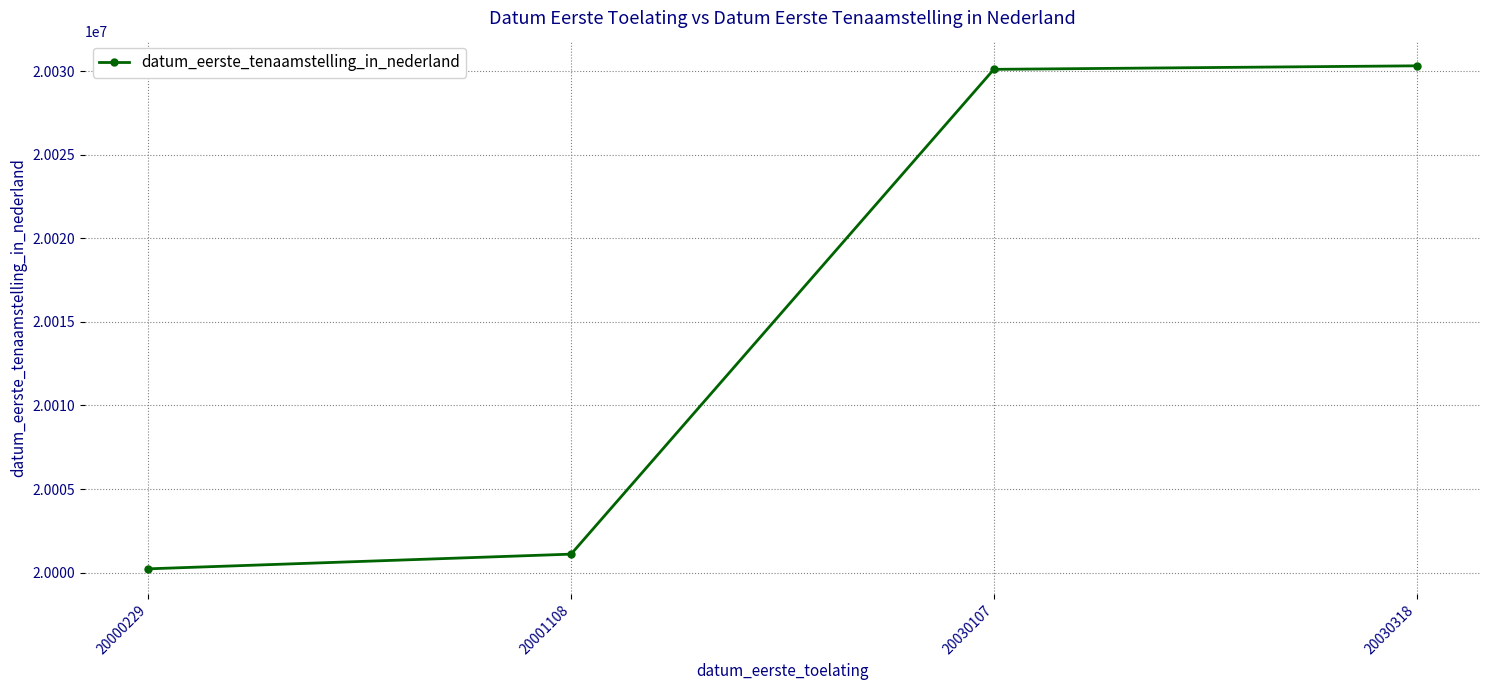

Which has a higher value, 20000229 or 20030318?

20030318